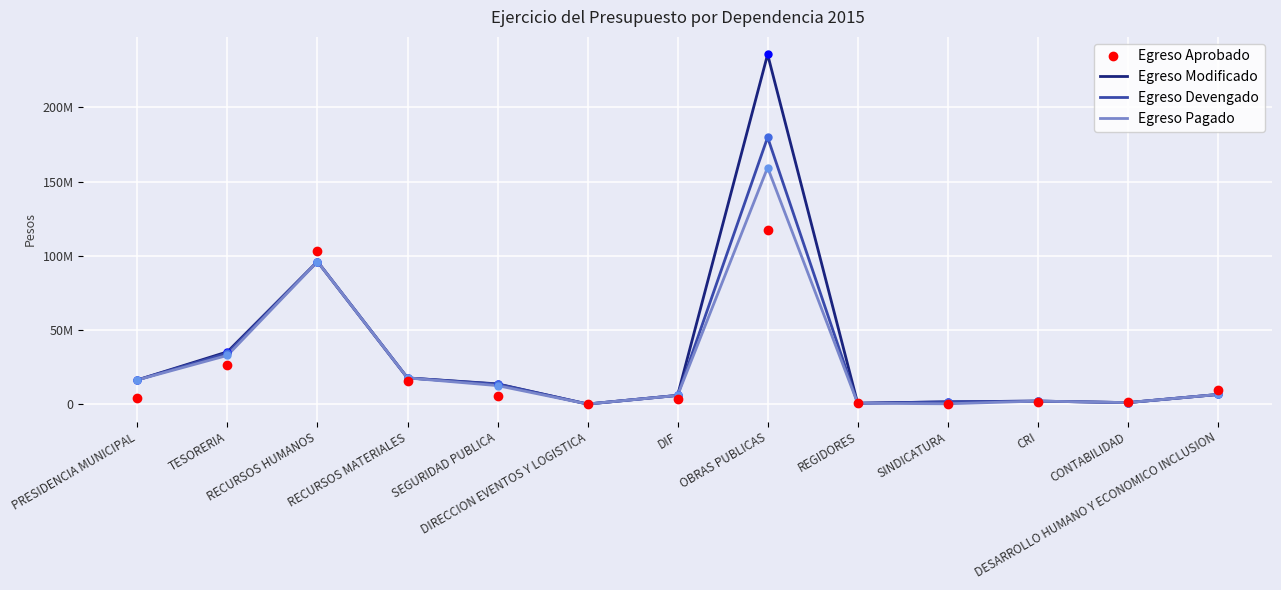

After their last crossing, which series has the higher values: Egreso Aprobado or Egreso Modificado?

Egreso Aprobado